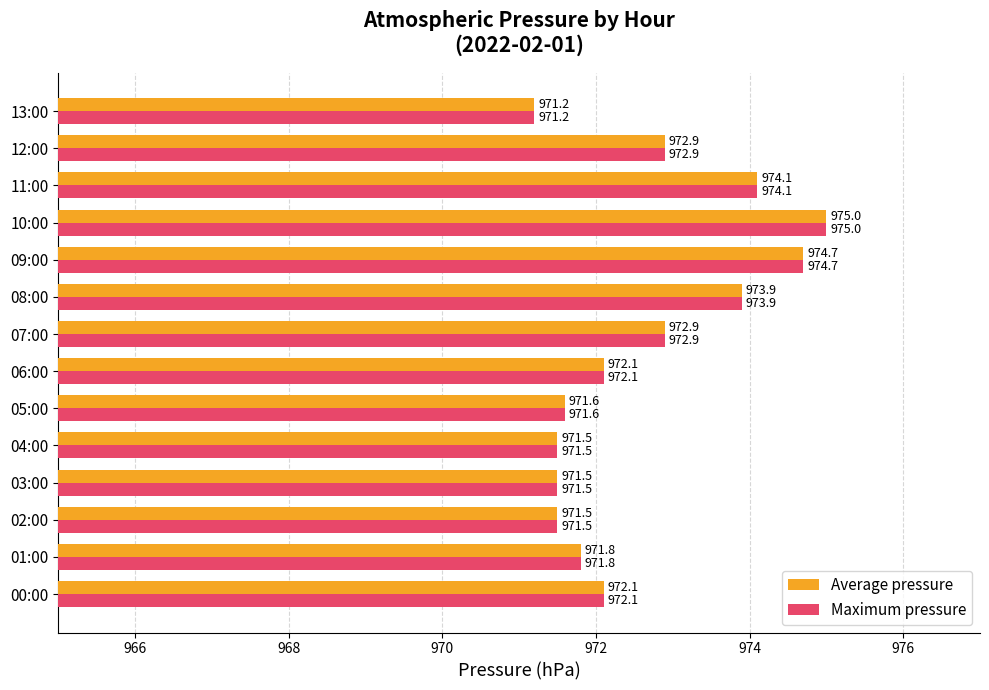

What is the sum of the Maximum pressure values at 13:00 and 07:00?

1944.1